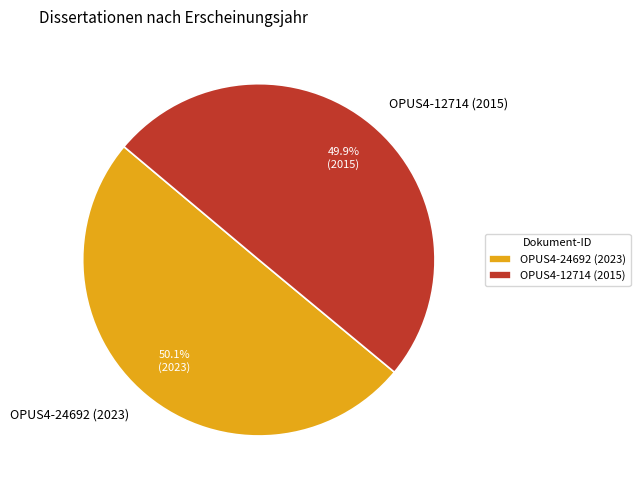

Does any single category account for the majority?

Yes